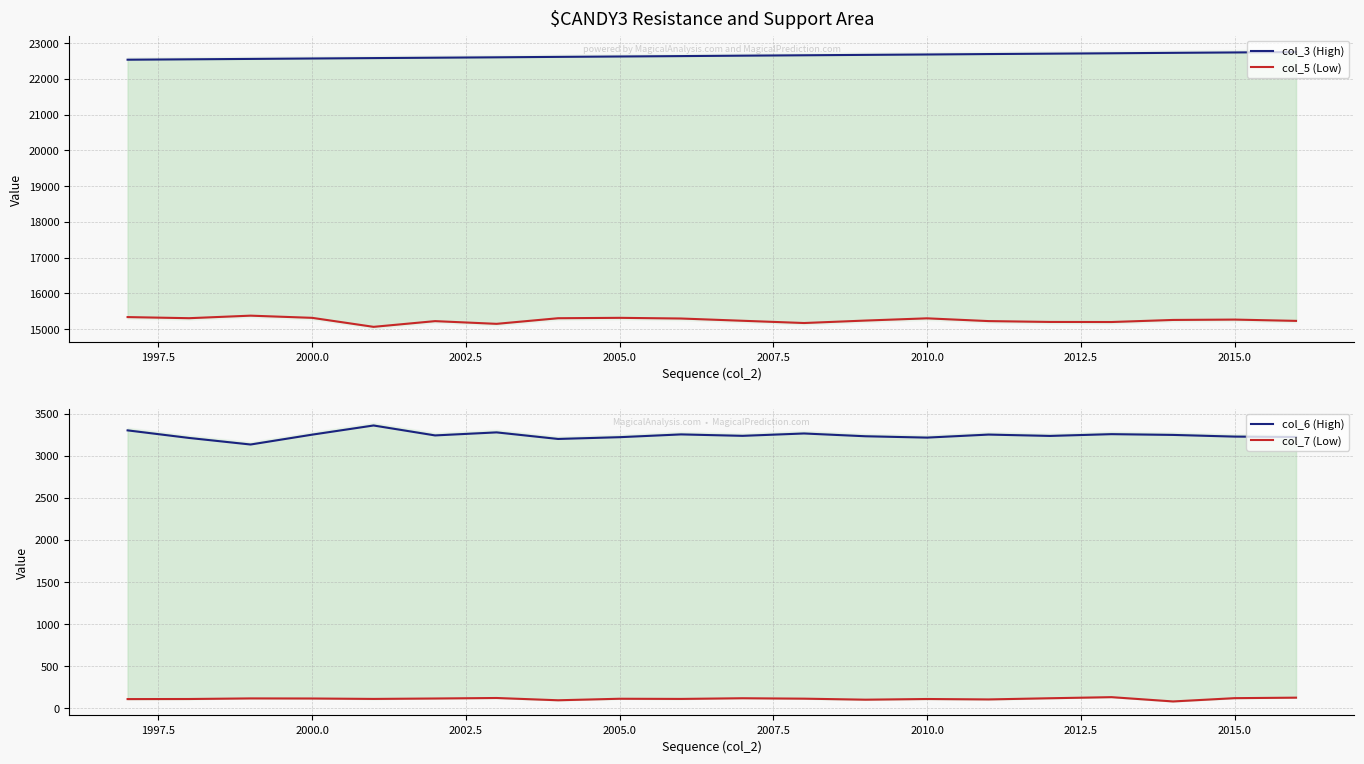

True or false: col_5 (Low) and col_6 (High) cross at least once.

False